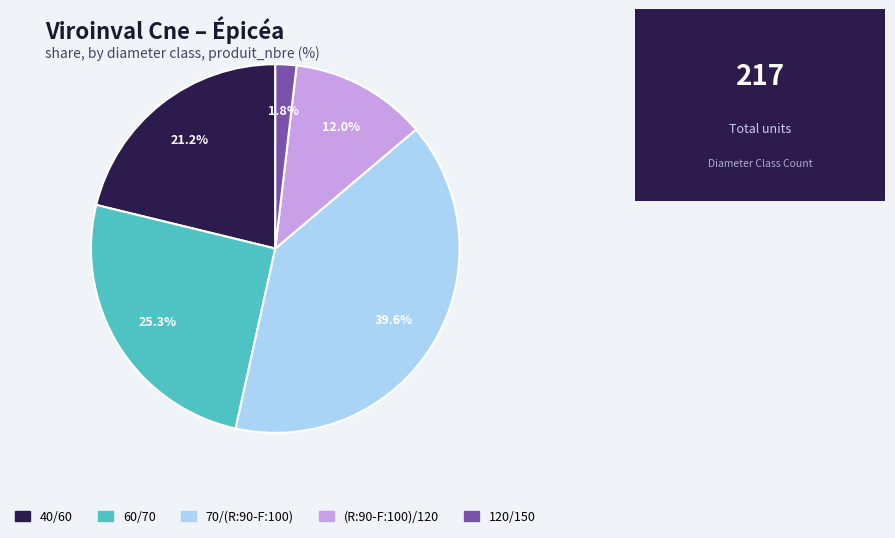

What is the total percentage of 60/70 and 70/(R:90-F:100)?

65.0%